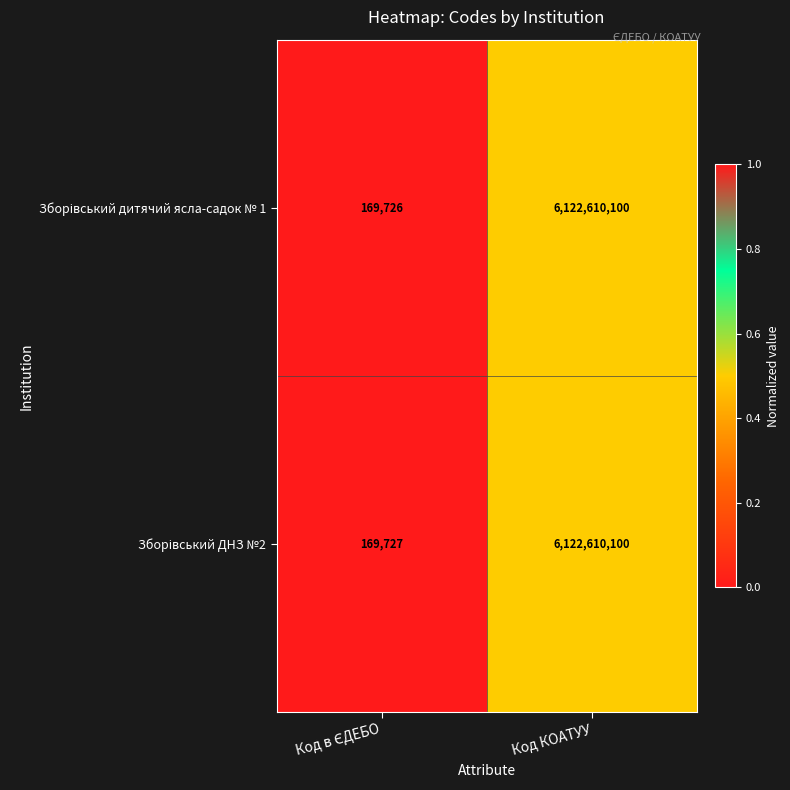

What is the smallest value displayed?

169726